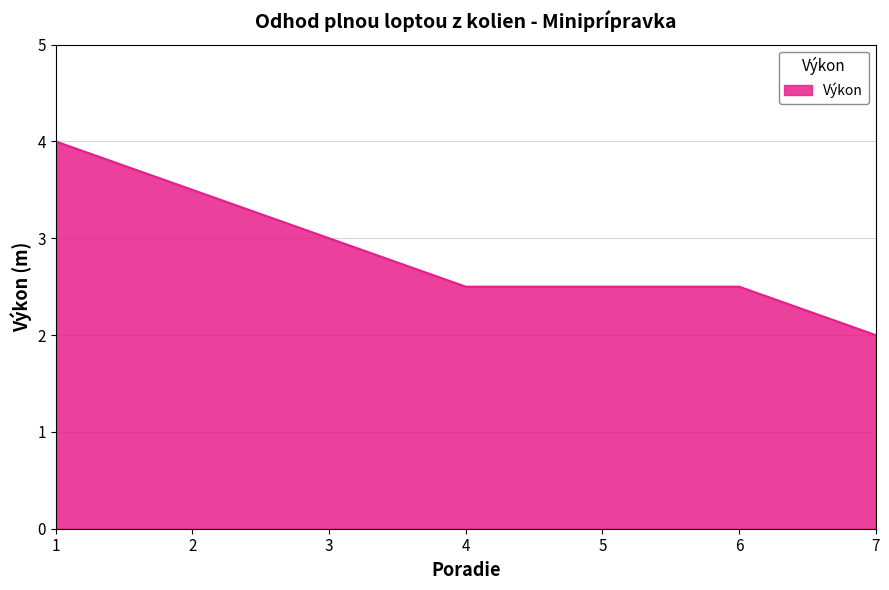

What is the change in value from 1 to 2?

-0.5